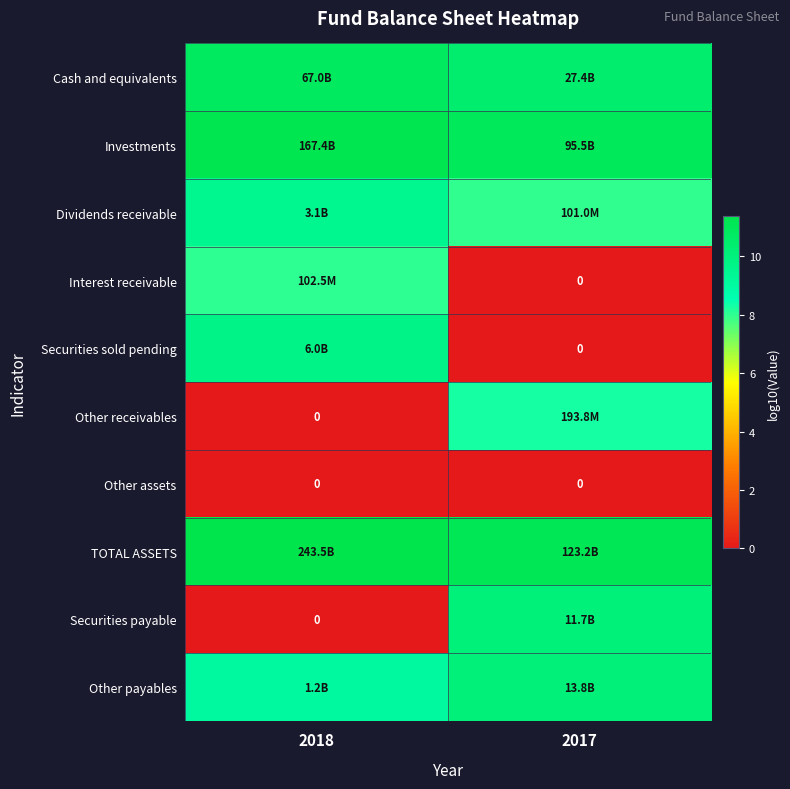

What is the approximate value of Investments at 2018?

11.2